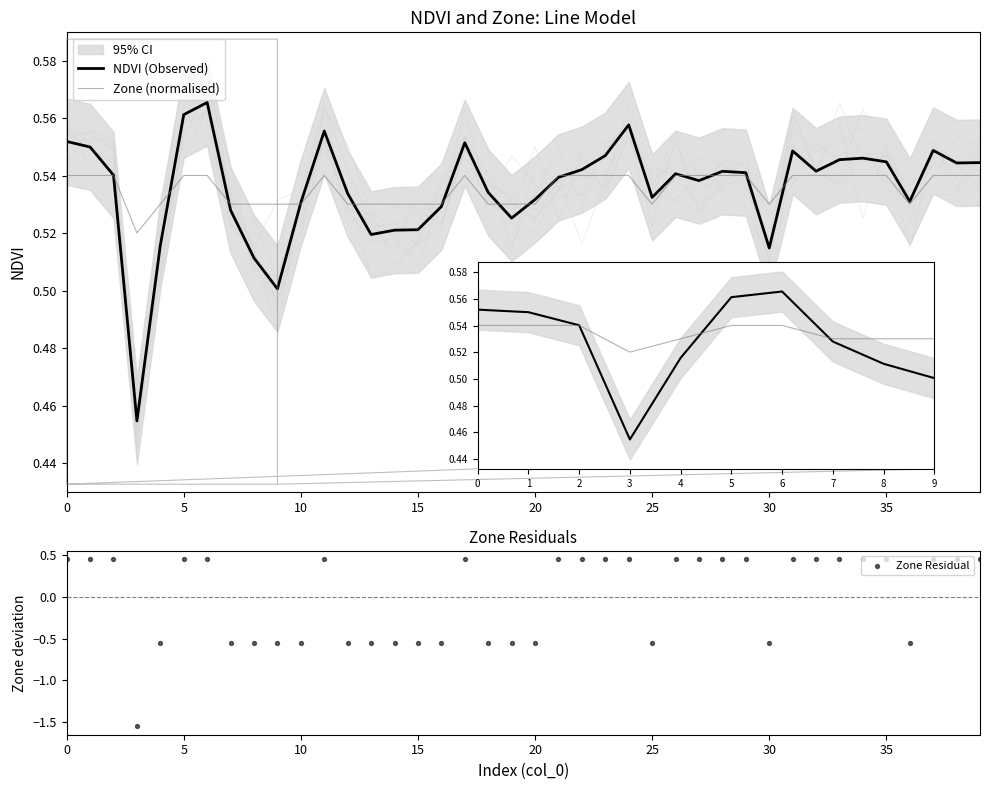

What are all the series names shown in the legend?

NDVI (Observed), Zone (normalised), Zone Residual